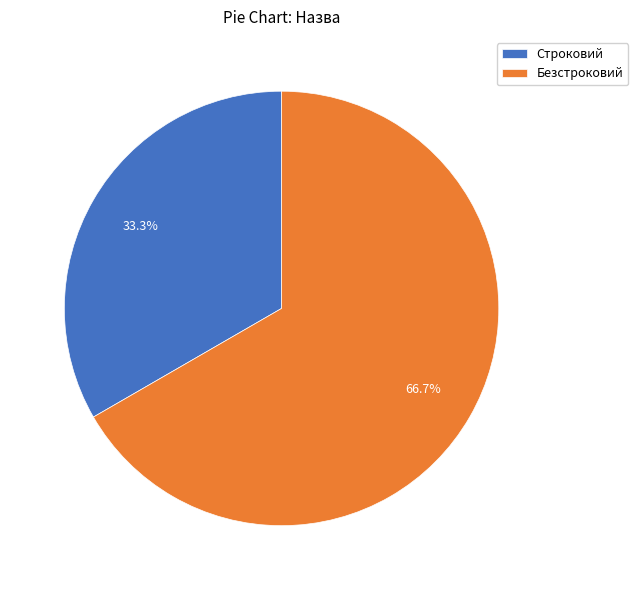

Count the number of slices in the pie.

2